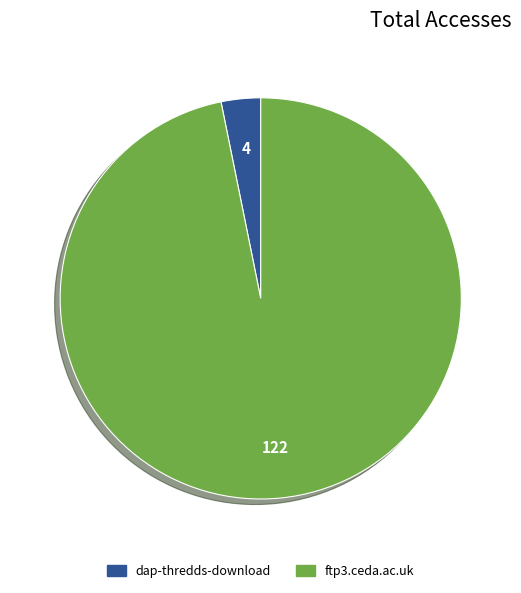

Combined, do dap-thredds-download and ftp3.ceda.ac.uk account for over 50%?

Yes